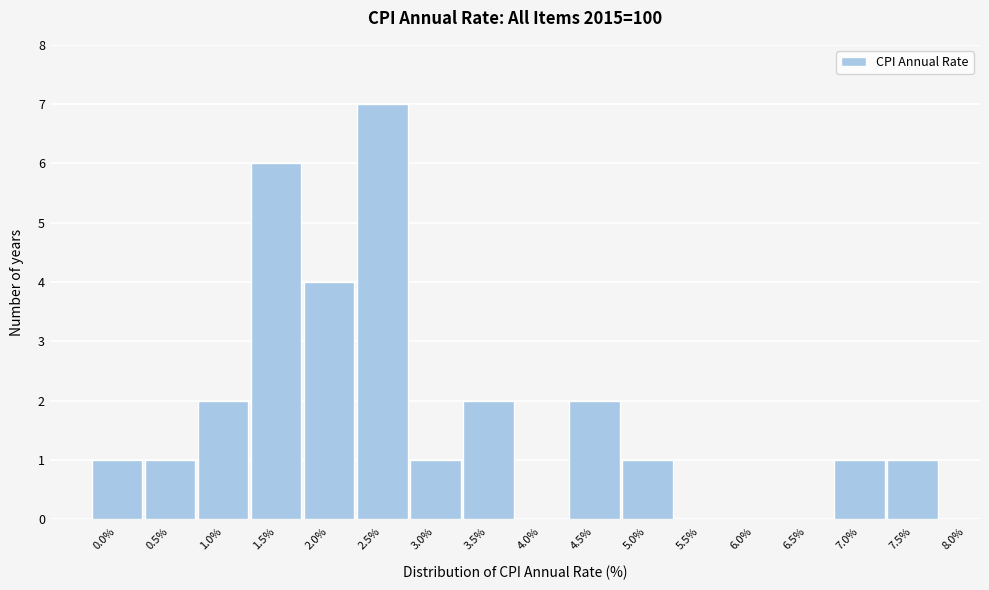

How tall is the bar that spans 1.25 to 1.75 on the x-axis? The values are not printed on the chart, so give them approximately, as read against the axis.

6